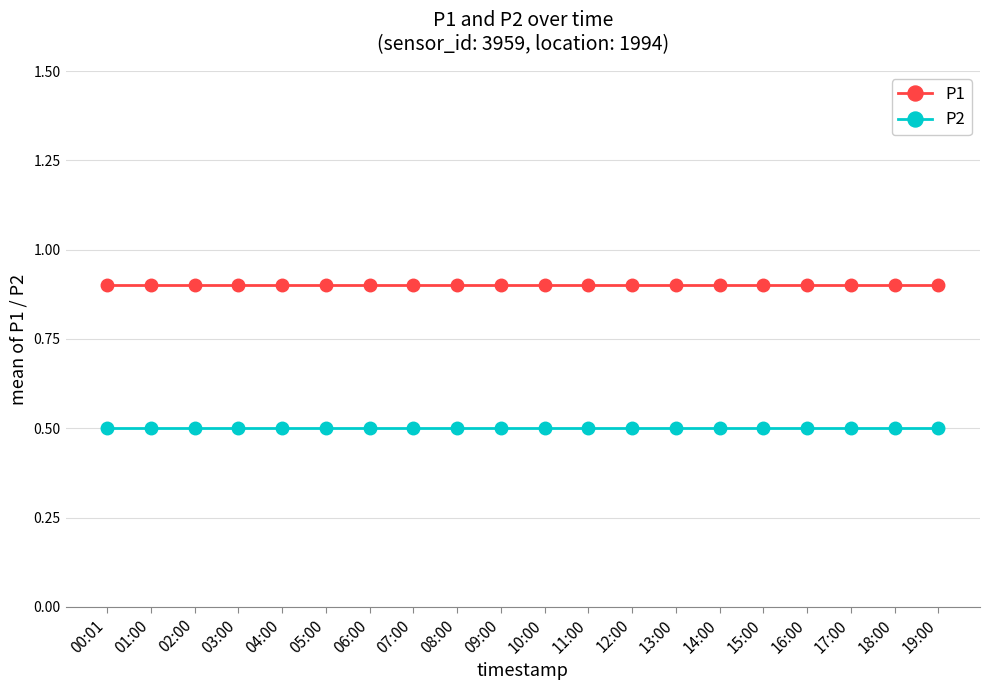

Is this an area chart (filled region under the line)?

No